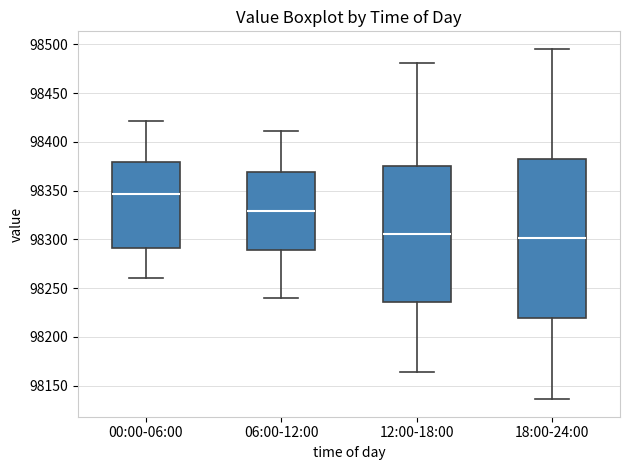

Reading left to right, transcribe this box plot: for each box, give where its median line is, the range the box spans, and where its two whiskers end, as read against the y-axis. The values are not printed on the chart, so give them approximately, as read against the axis.

00:00-06:00: median 98345, box 98290 to 98380, whiskers 98260 to 98420
06:00-12:00: median 98330, box 98290 to 98370, whiskers 98240 to 98410
12:00-18:00: median 98305, box 98235 to 98375, whiskers 98165 to 98480
18:00-24:00: median 98300, box 98220 to 98380, whiskers 98135 to 98495